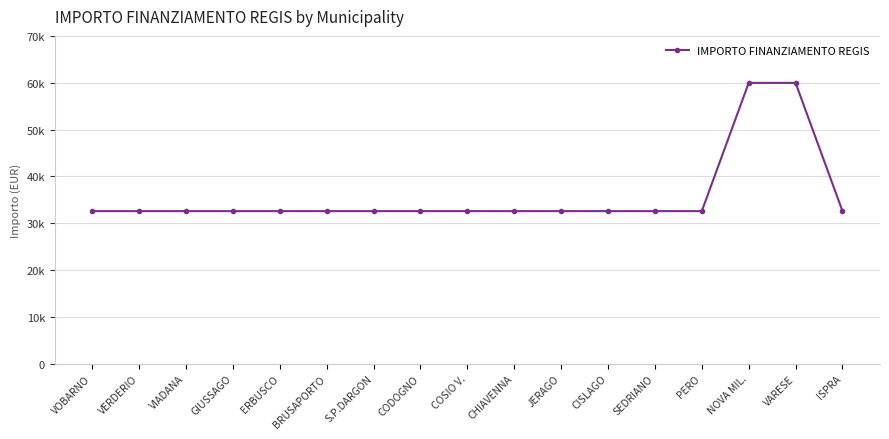

Does the chart have visible grid lines?

Yes